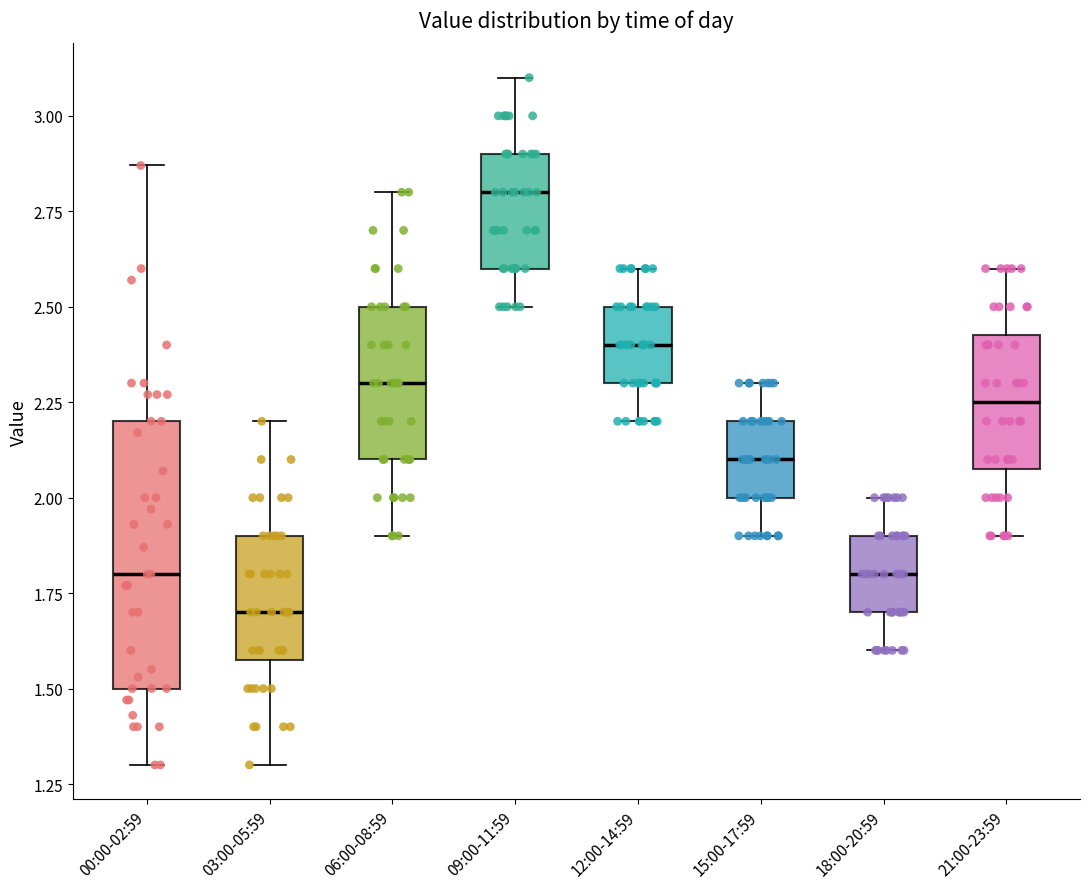

Reading left to right, transcribe this box plot: for each box, give where its median line is, the range the box spans, and where its two whiskers end, as read against the y-axis. The values are not printed on the chart, so give them approximately, as read against the axis.

00:00-02:59: median 1.80, box 1.50 to 2.20, whiskers 1.30 to 2.85
03:00-05:59: median 1.70, box 1.60 to 1.90, whiskers 1.30 to 2.20
06:00-08:59: median 2.30, box 2.10 to 2.50, whiskers 1.90 to 2.80
09:00-11:59: median 2.80, box 2.60 to 2.90, whiskers 2.50 to 3.10
12:00-14:59: median 2.40, box 2.30 to 2.50, whiskers 2.20 to 2.60
15:00-17:59: median 2.10, box 2.00 to 2.20, whiskers 1.90 to 2.30
18:00-20:59: median 1.80, box 1.70 to 1.90, whiskers 1.60 to 2.00
21:00-23:59: median 2.25, box 2.10 to 2.45, whiskers 1.90 to 2.60